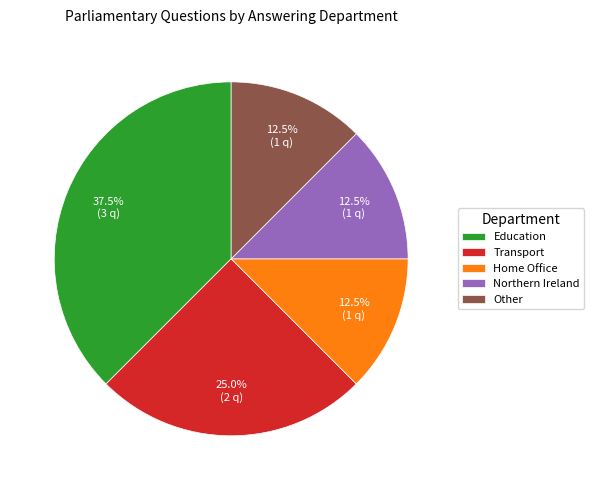

Count the number of slices in the pie.

5